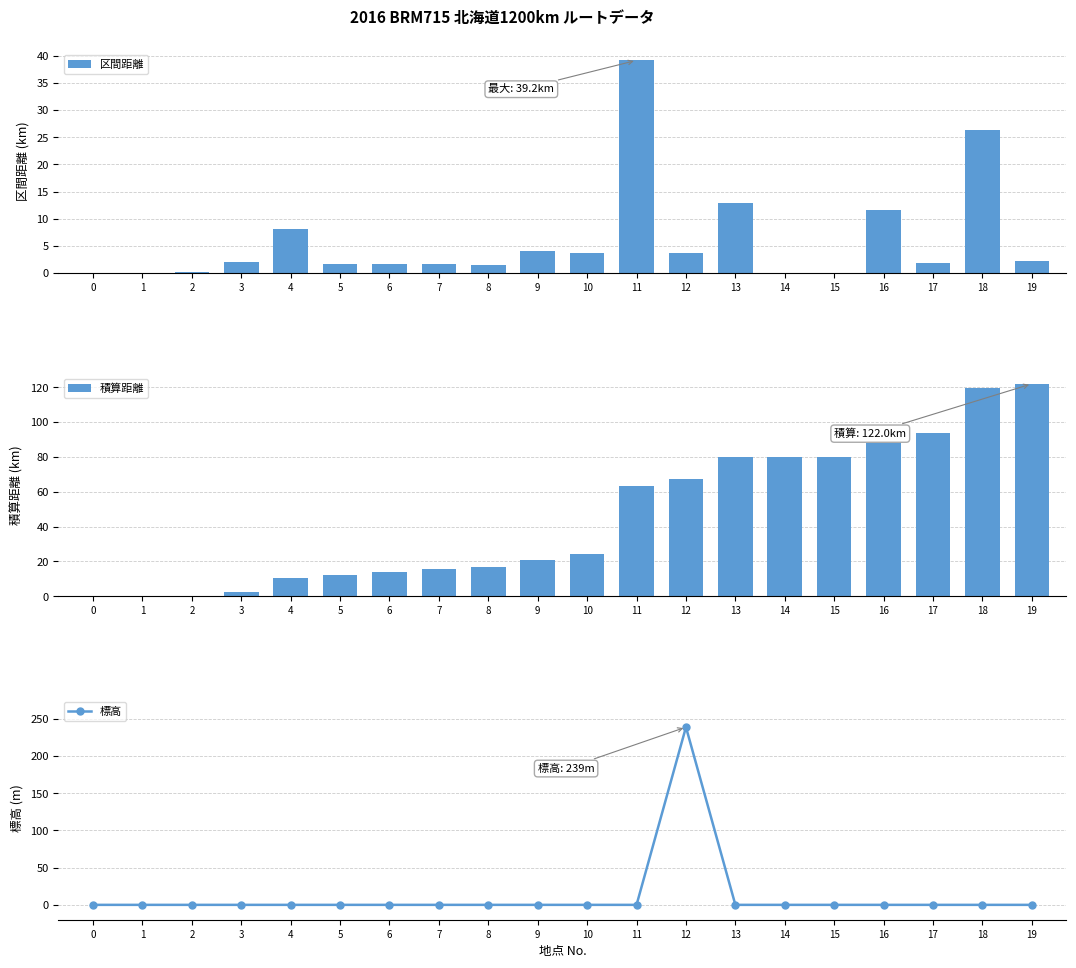

What is the approximate value of 積算距離 at 11?

63.6